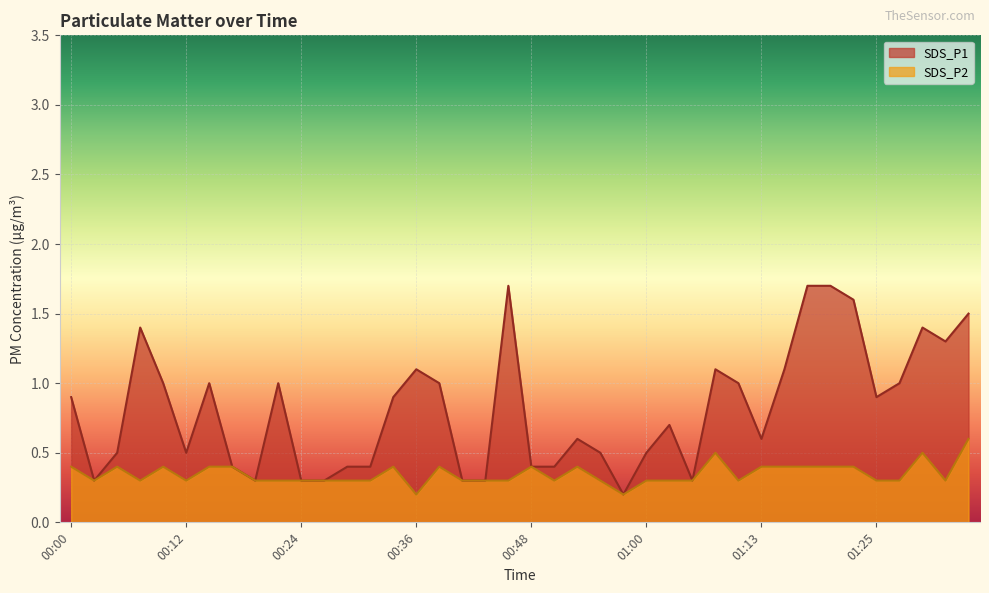

Reading left to right, extract all data points from this chart.

SDS_P1: 00:00=0.9	00:02=0.3	00:05=0.5	00:07=1.4	00:10=1.0	00:12=0.5	00:14=1.0	00:17=0.4	00:19=0.3	00:22=1.0	00:24=0.3	00:26=0.3	00:29=0.4	00:31=0.4	00:34=0.9	00:36=1.1	00:39=1.0	00:41=0.3	00:43=0.3	00:46=1.7	00:48=0.4	00:51=0.4	00:53=0.6	00:55=0.5	00:58=0.2	01:00=0.5	01:03=0.7	01:05=0.3	01:08=1.1	01:10=1.0	01:13=0.6	01:15=1.1	01:17=1.7	01:20=1.7	01:22=1.6	01:25=0.9	01:27=1.0	01:30=1.4	01:32=1.3	01:34=1.5
SDS_P2: 00:00=0.4	00:02=0.3	00:05=0.4	00:07=0.3	00:10=0.4	00:12=0.3	00:14=0.4	00:17=0.4	00:19=0.3	00:22=0.3	00:24=0.3	00:26=0.3	00:29=0.3	00:31=0.3	00:34=0.4	00:36=0.2	00:39=0.4	00:41=0.3	00:43=0.3	00:46=0.3	00:48=0.4	00:51=0.3	00:53=0.4	00:55=0.3	00:58=0.2	01:00=0.3	01:03=0.3	01:05=0.3	01:08=0.5	01:10=0.3	01:13=0.4	01:15=0.4	01:17=0.4	01:20=0.4	01:22=0.4	01:25=0.3	01:27=0.3	01:30=0.5	01:32=0.3	01:34=0.6